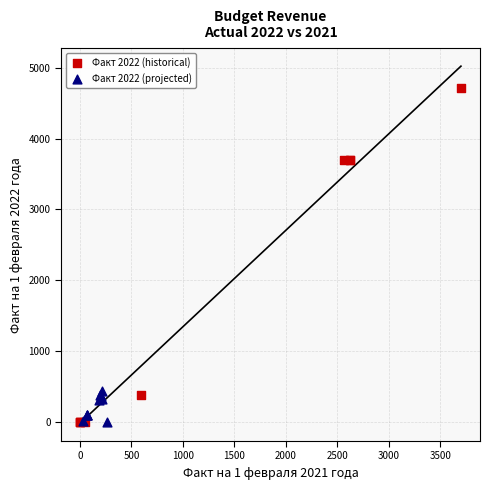

What are all the series names shown in the legend?

Факт 2022 (historical), Факт 2022 (projected)